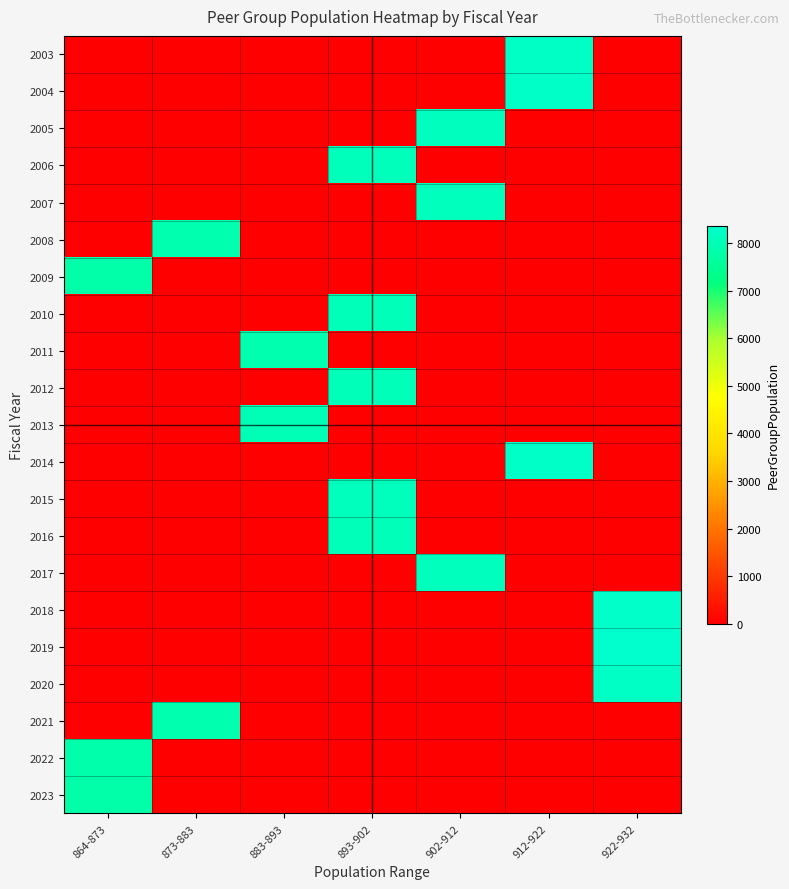

Reading right to left, transcribe all the data shown in this chart.

2003: 922-932=0	912-922=8269	902-912=0	893-902=0	883-893=0	873-883=0	864-873=0
2004: 922-932=0	912-922=8294	902-912=0	893-902=0	883-893=0	873-883=0	864-873=0
2005: 922-932=0	912-922=0	902-912=8152	893-902=0	883-893=0	873-883=0	864-873=0
2006: 922-932=0	912-922=0	902-912=0	893-902=8096	883-893=0	873-883=0	864-873=0
2007: 922-932=0	912-922=0	902-912=8131	893-902=0	883-893=0	873-883=0	864-873=0
2008: 922-932=0	912-922=0	902-912=0	893-902=0	883-893=0	873-883=7892	864-873=0
2009: 922-932=0	912-922=0	902-912=0	893-902=0	883-893=0	873-883=0	864-873=7807
2010: 922-932=0	912-922=0	902-912=0	893-902=8067	883-893=0	873-883=0	864-873=0
2011: 922-932=0	912-922=0	902-912=0	893-902=0	883-893=7912	873-883=0	864-873=0
2012: 922-932=0	912-922=0	902-912=0	893-902=8064	883-893=0	873-883=0	864-873=0
2013: 922-932=0	912-922=0	902-912=0	893-902=0	883-893=8013	873-883=0	864-873=0
2014: 922-932=0	912-922=8277	902-912=0	893-902=0	883-893=0	873-883=0	864-873=0
2015: 922-932=0	912-922=0	902-912=0	893-902=8125	883-893=0	873-883=0	864-873=0
2016: 922-932=0	912-922=0	902-912=0	893-902=8075	883-893=0	873-883=0	864-873=0
2017: 922-932=0	912-922=0	902-912=8112	893-902=0	883-893=0	873-883=0	864-873=0
2018: 922-932=8325	912-922=0	902-912=0	893-902=0	883-893=0	873-883=0	864-873=0
2019: 922-932=8370	912-922=0	902-912=0	893-902=0	883-893=0	873-883=0	864-873=0
2020: 922-932=8255	912-922=0	902-912=0	893-902=0	883-893=0	873-883=0	864-873=0
2021: 922-932=0	912-922=0	902-912=0	893-902=0	883-893=0	873-883=7909	864-873=0
2022: 922-932=0	912-922=0	902-912=0	893-902=0	883-893=0	873-883=0	864-873=7834
2023: 922-932=0	912-922=0	902-912=0	893-902=0	883-893=0	873-883=0	864-873=7791